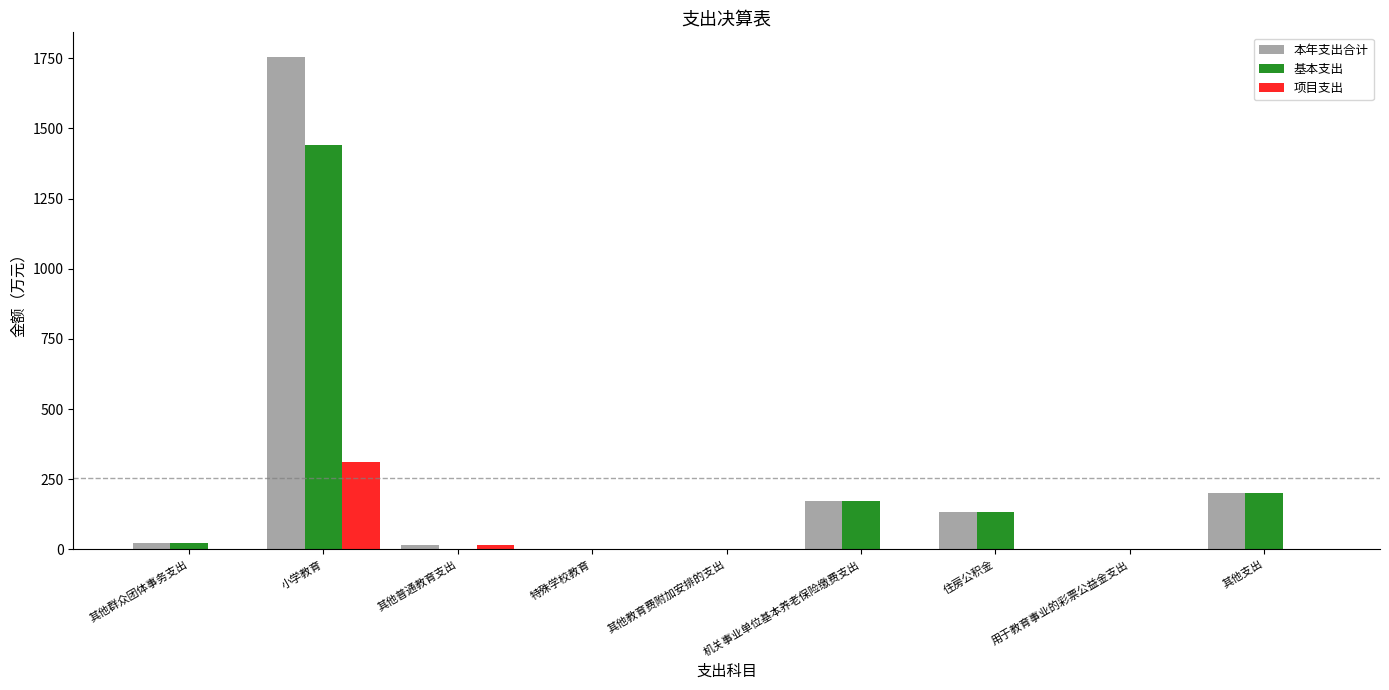

At which category does the chart reach its peak across all series?

小学教育